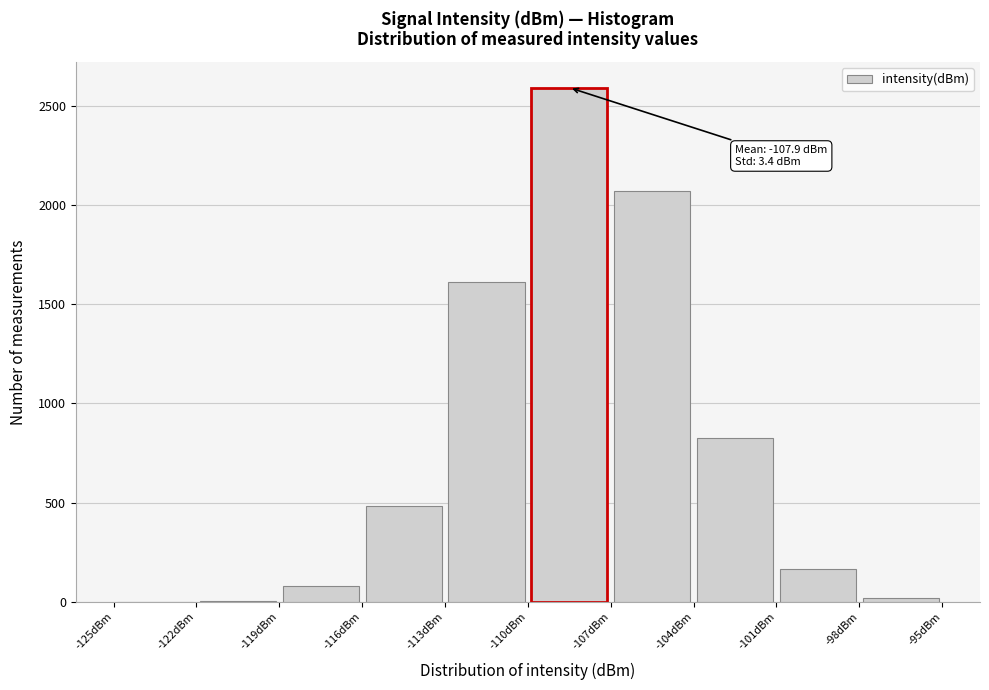

Over which range of the x-axis is the bar tallest?

-110 to -107